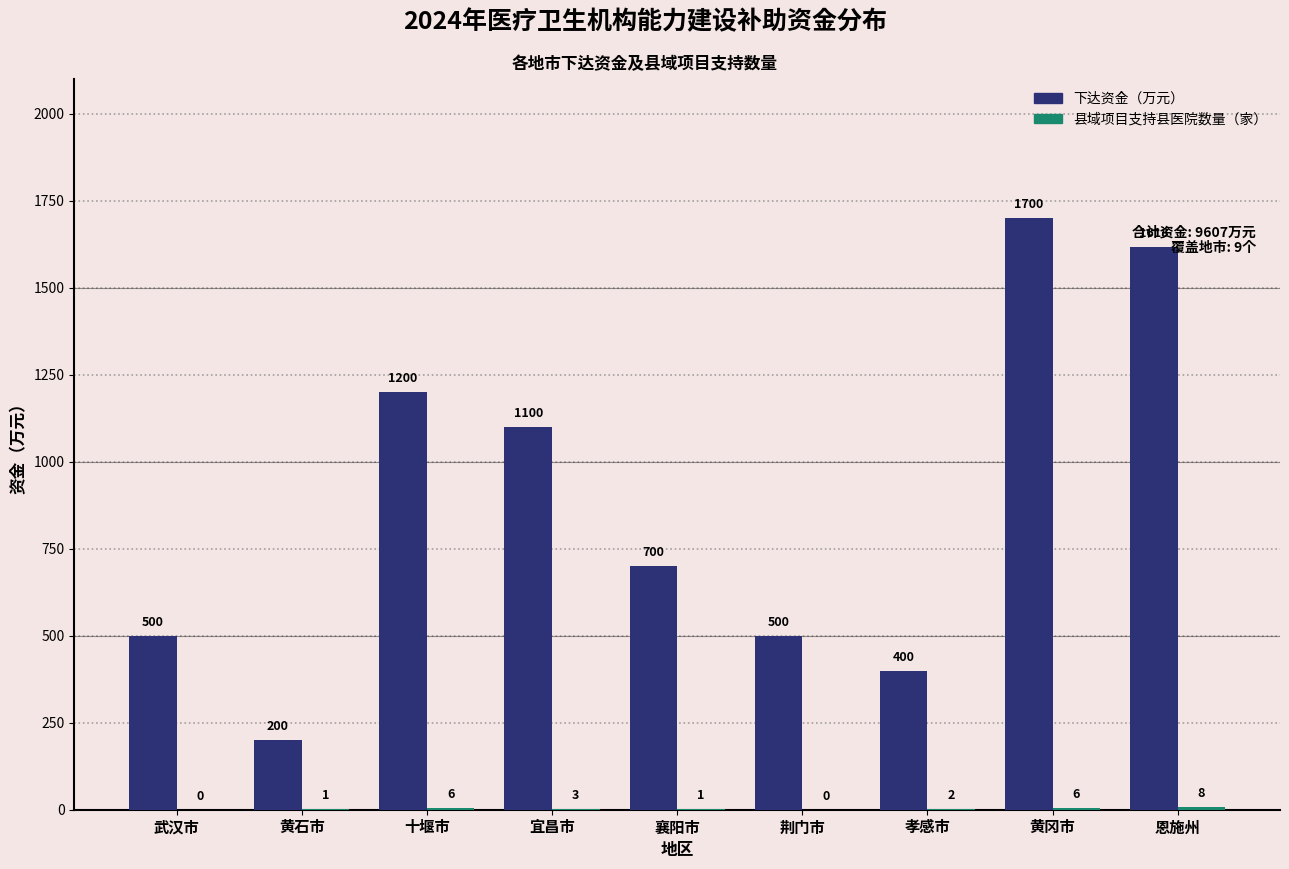

What is the total value across all series at 十堰市?

1206